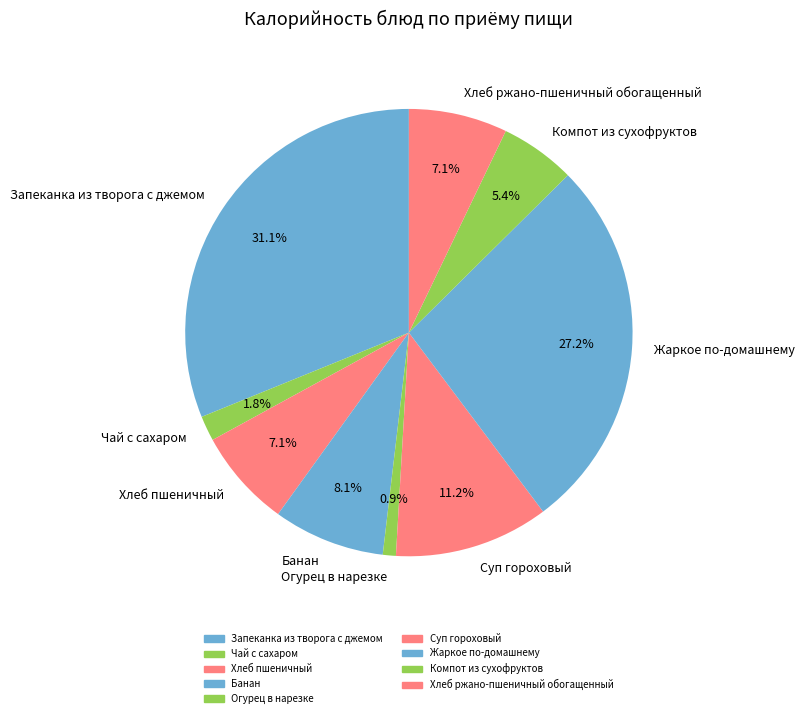

Does any single category account for the majority?

No